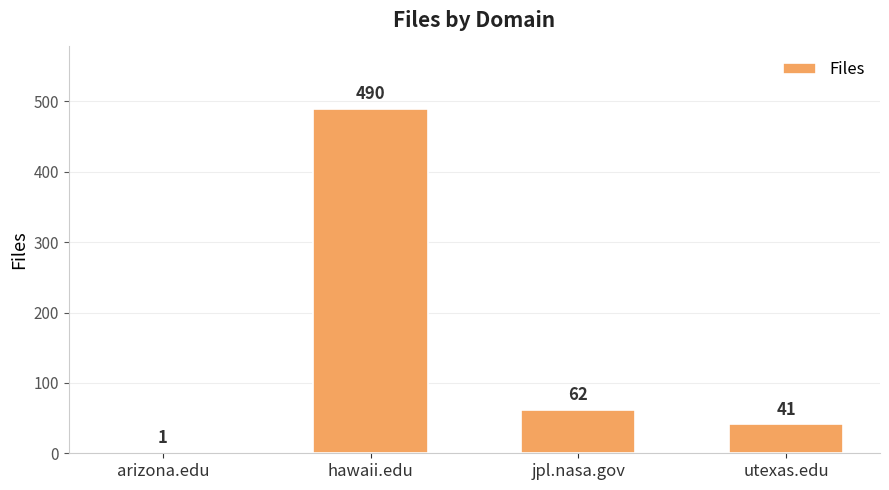

How many series are shown in this chart?

1